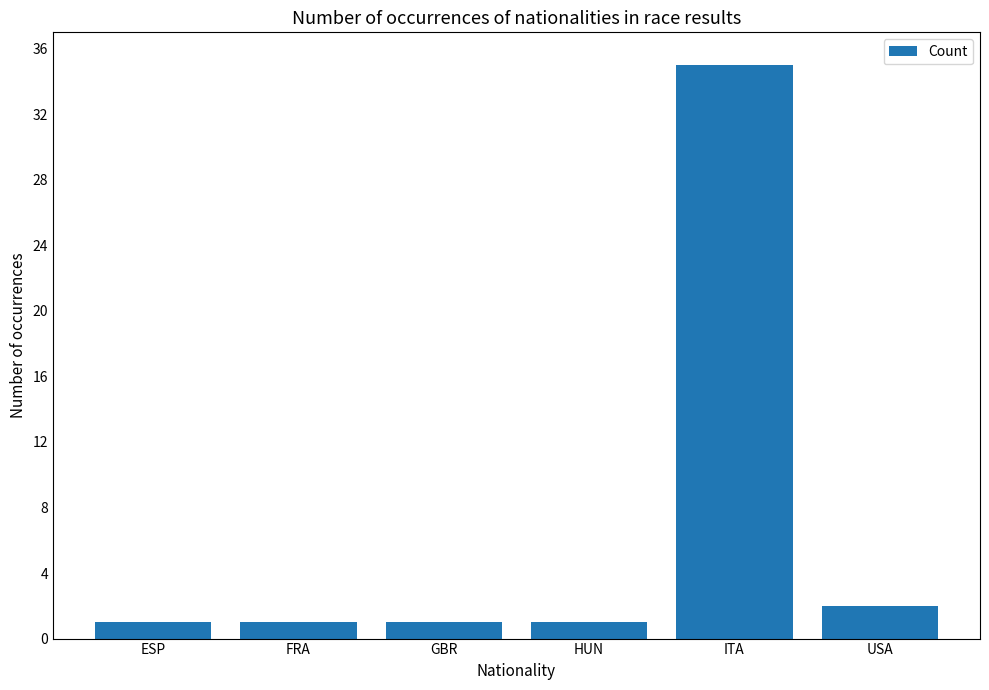

What is the greatest value displayed?

35